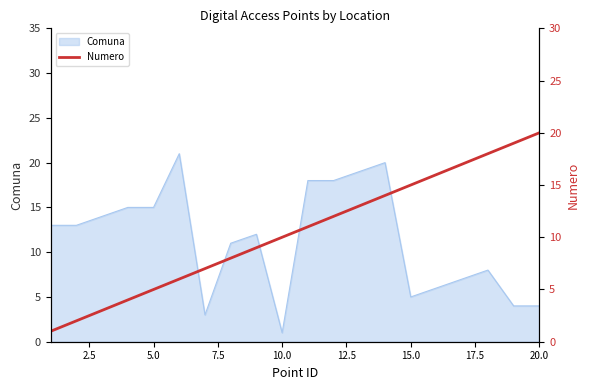

Does the chart display data point markers on the line(s)?

No